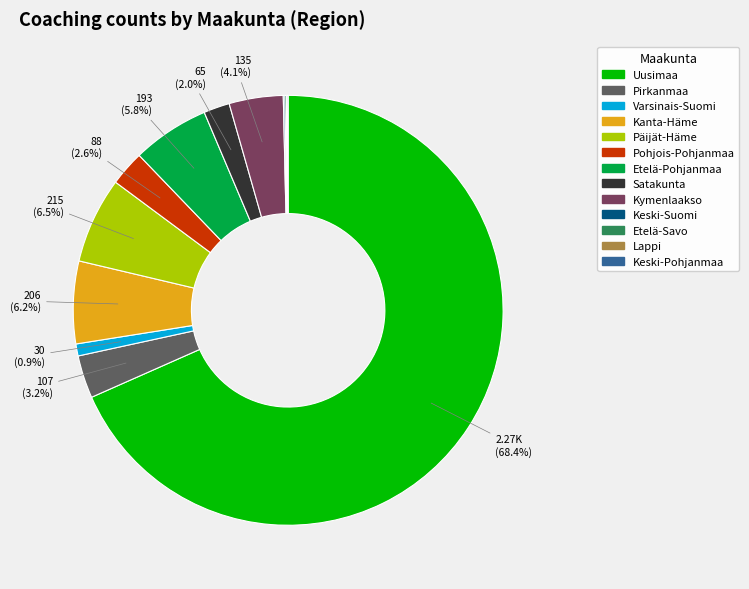

Does any single category account for the majority?

Yes